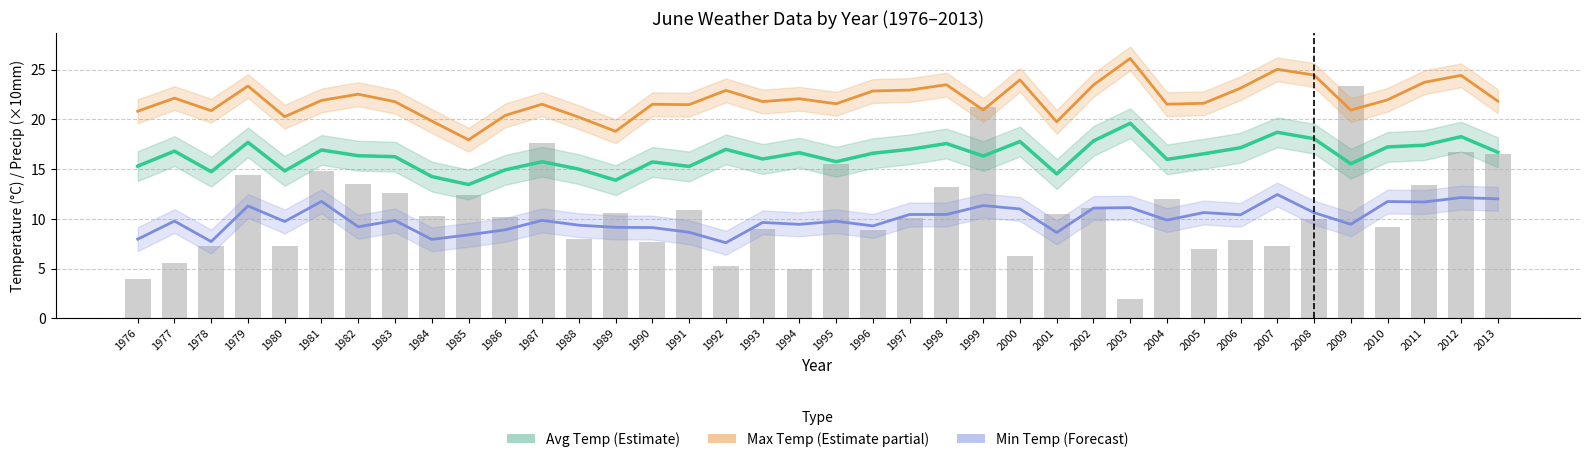

Which category has the lowest value in the Max Temp (Estimate partial) series?

1985